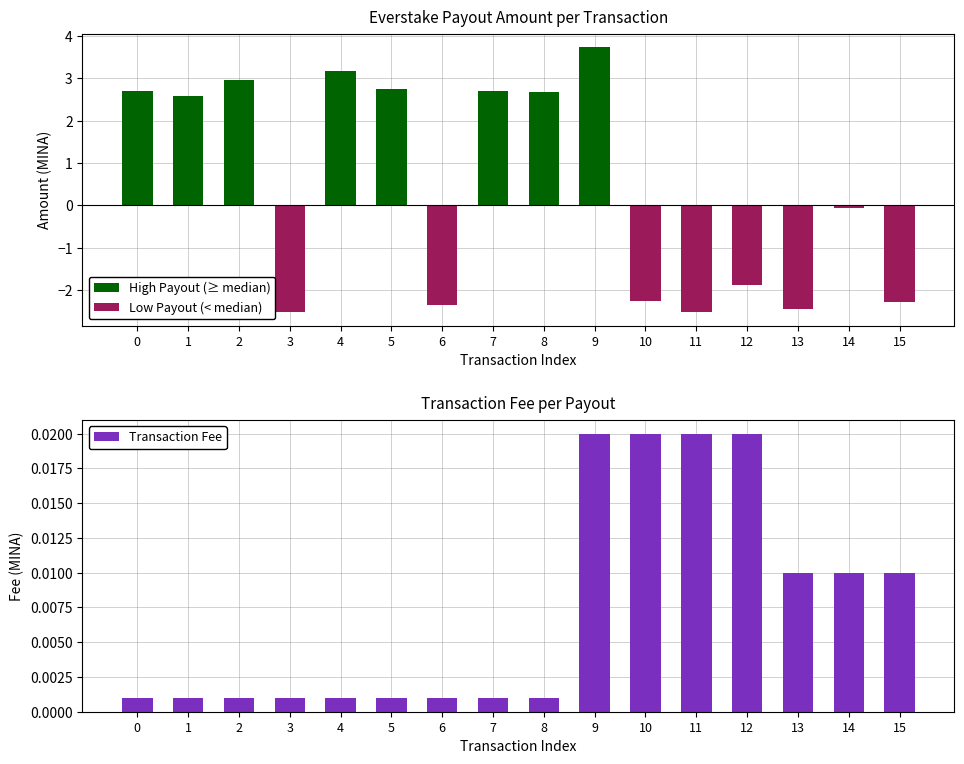

True or false: Transaction Fee has a value of 0.0 at 4.

True